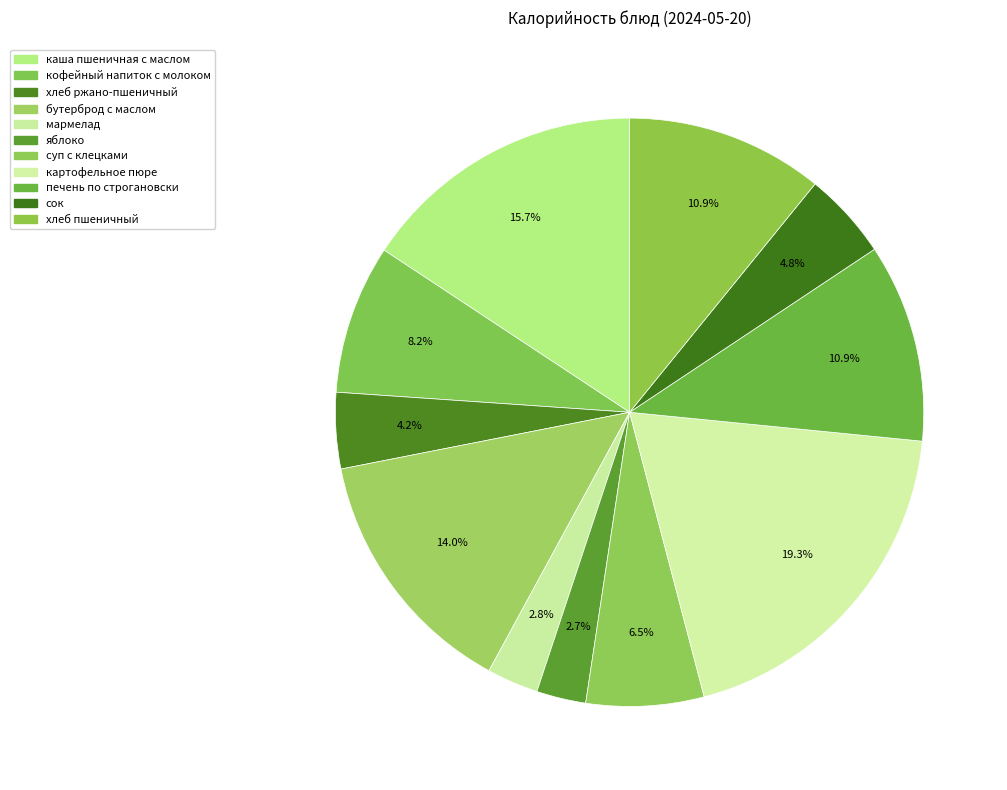

How many slices are in this pie chart?

11